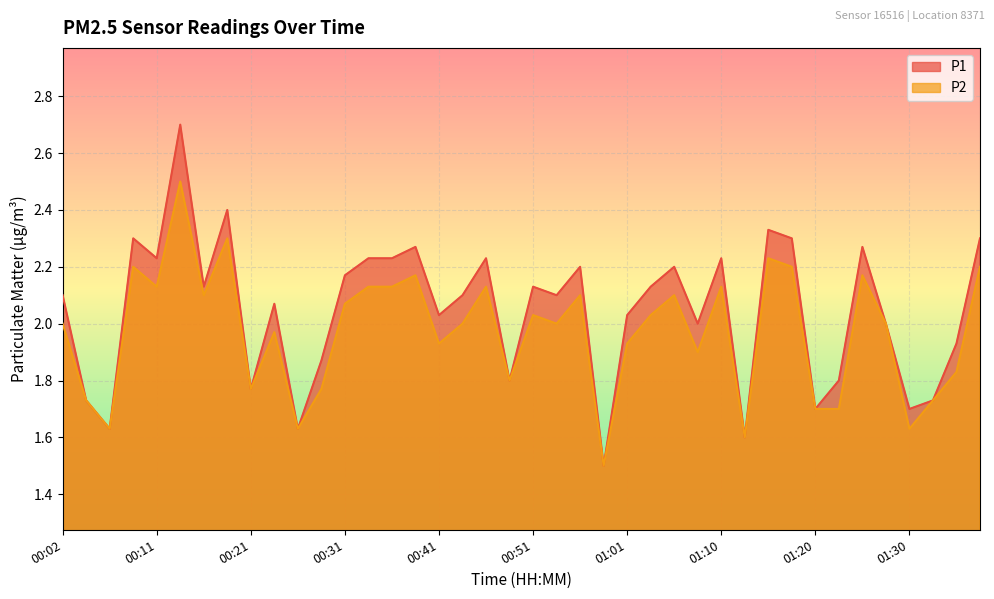

Rank the series by their maximum value, from highest to lowest.

P1, P2